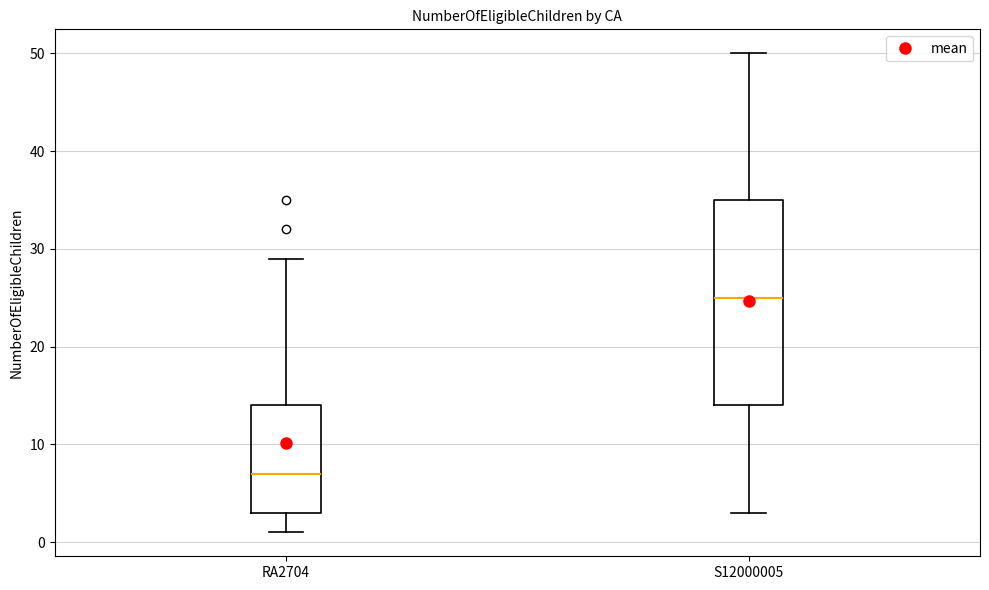

Which box has the highest median line?

S12000005